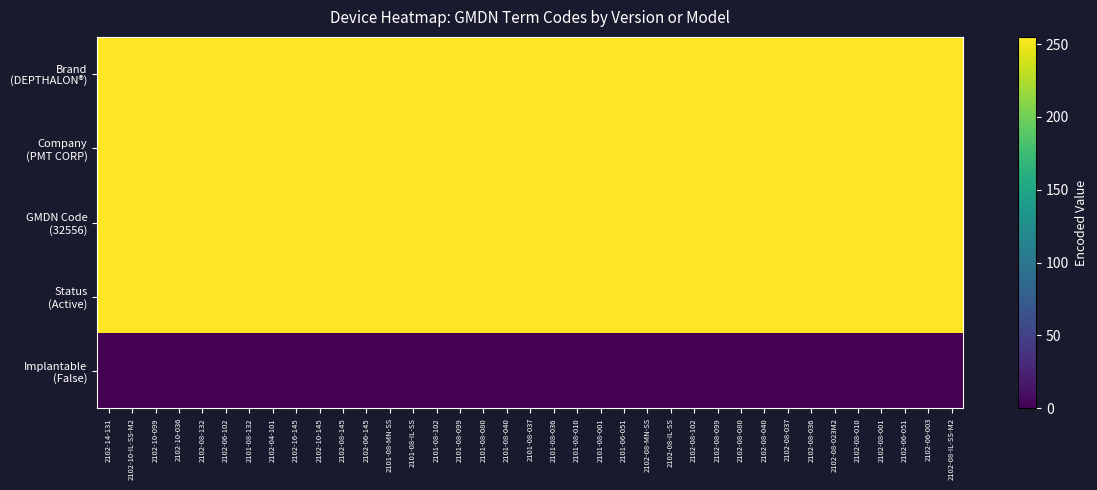

Rank the series at 2102-08-010 from highest to lowest value.

Brand (DEPTHALON®), Company (PMT CORP), GMDN Code (32556), Status (Active), Implantable (False)